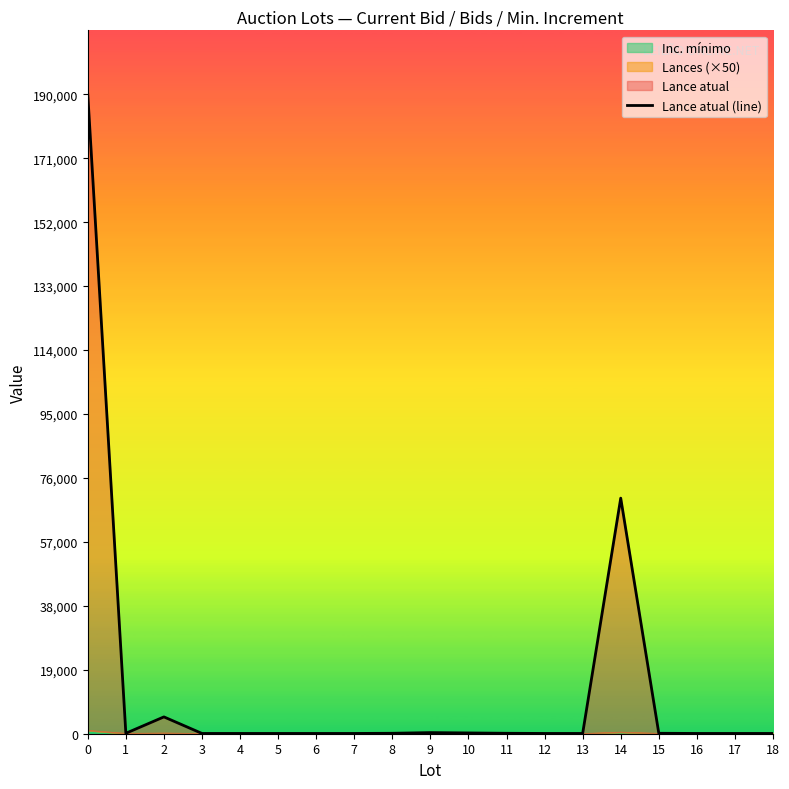

List the labels in order of value, largest first.

0, 14, 2, 9, 10, 1, 8, 11, 15, 3, 4, 5, 6, 7, 12, 13, 16, 17, 18